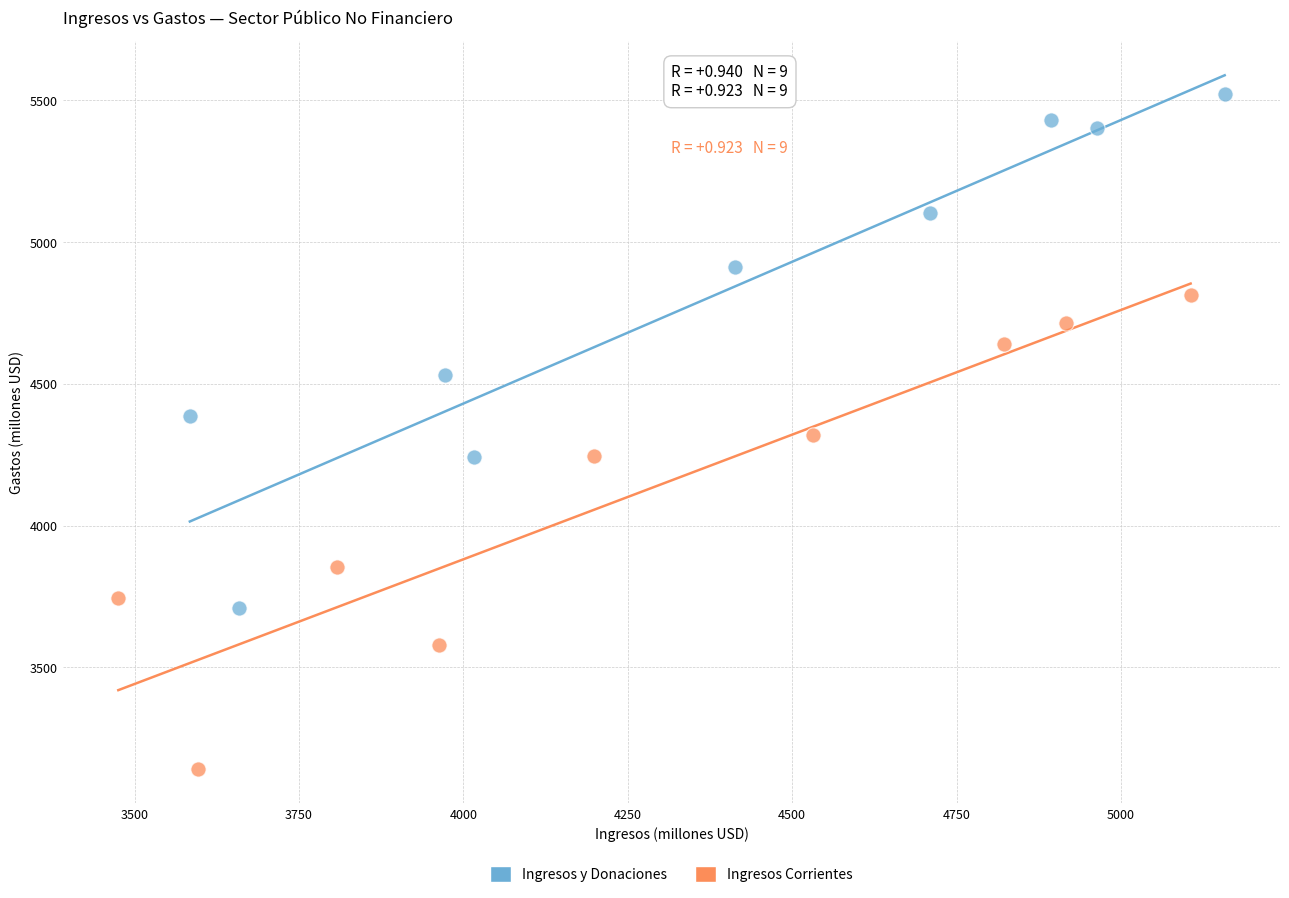

Which series reaches the minimum Y coordinate?

Ingresos Corrientes